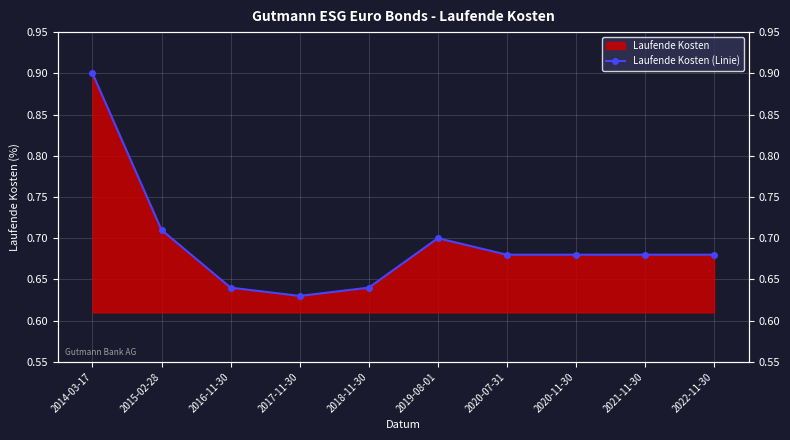

Which label corresponds to the smallest value in the chart?

2017-11-30